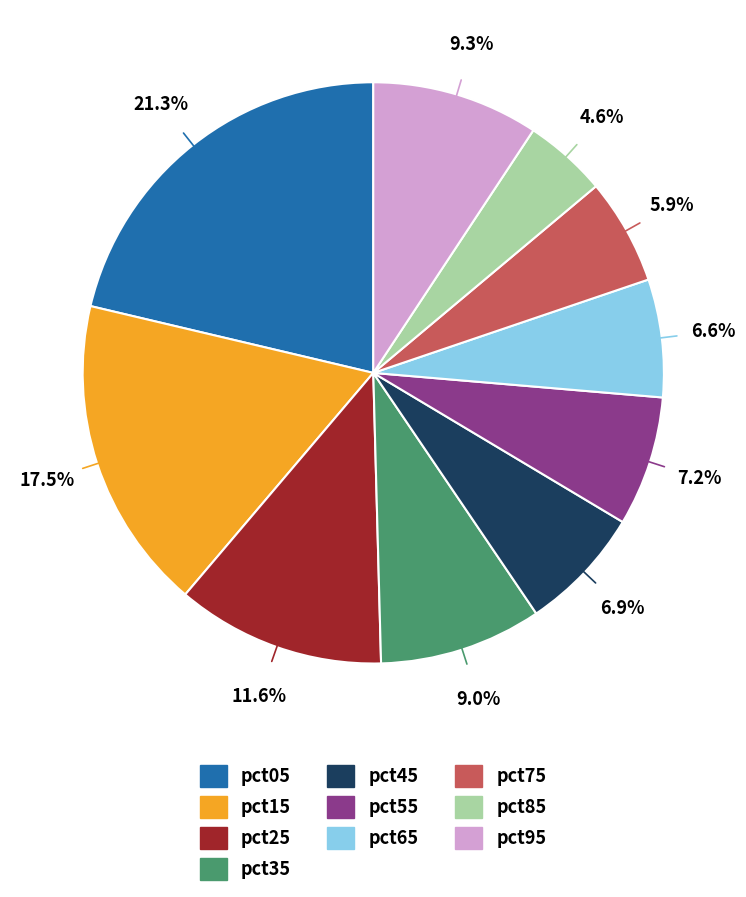

How many segments does this pie chart have?

10